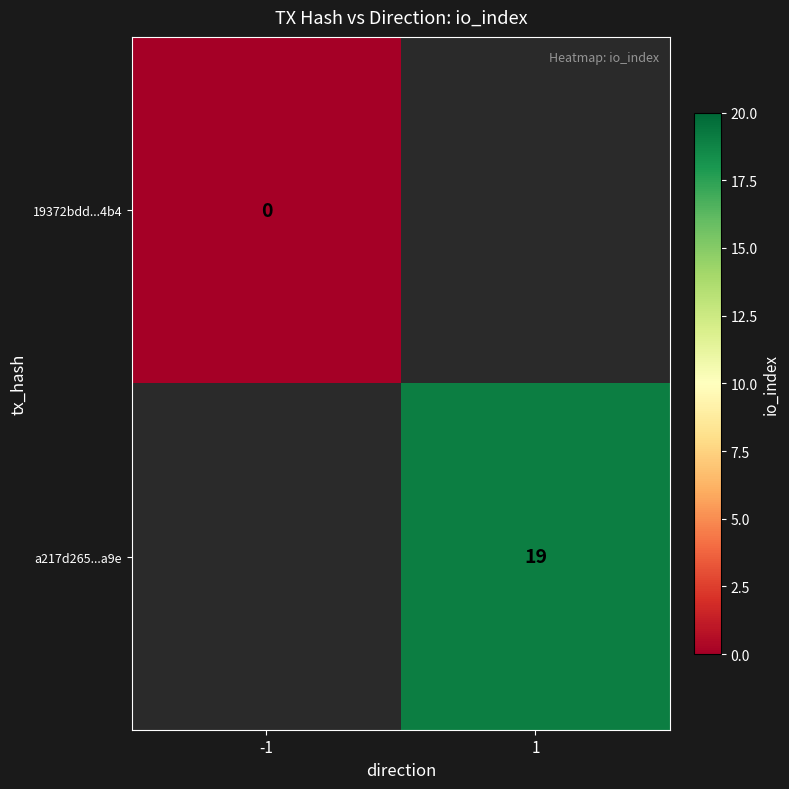

Where is 19372bdd...4b4 nearest to the value 0?

-1